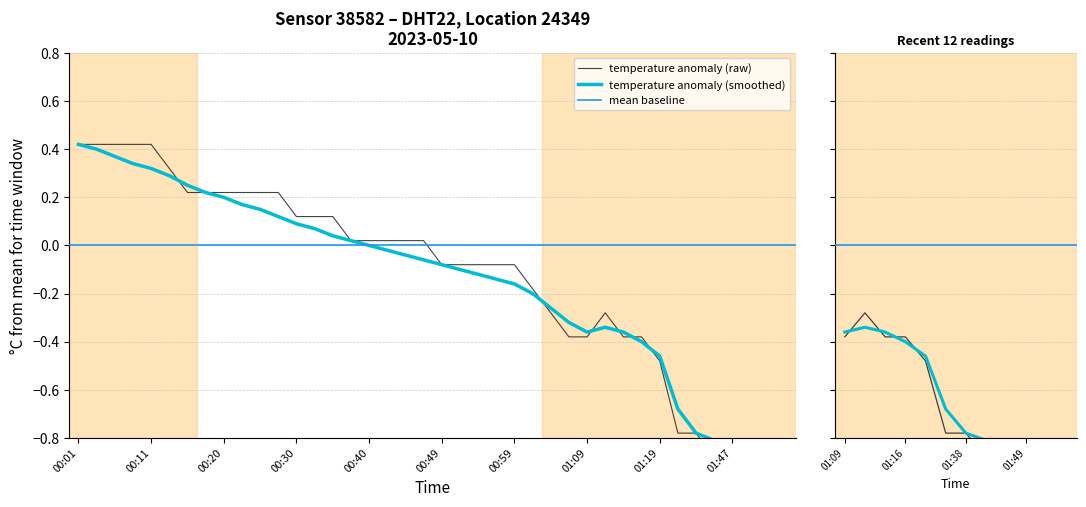

What is the value of the temperature_smooth point at the 25th from the left?

-0.2